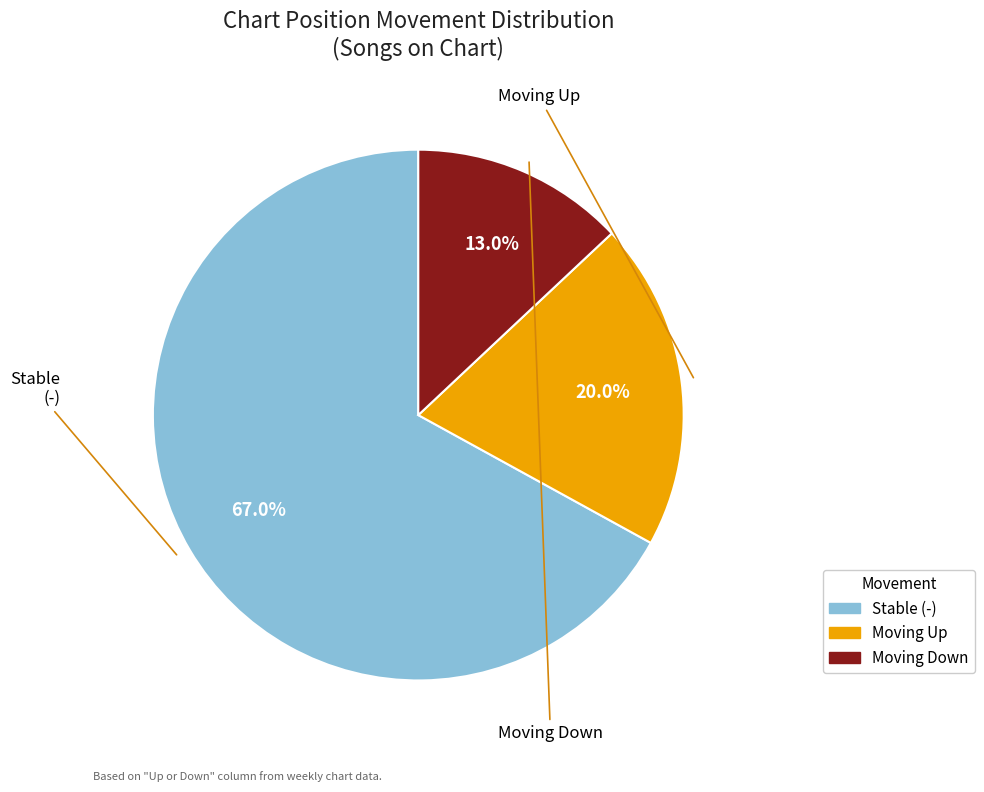

Rank the categories by value from highest to lowest.

-, up, down